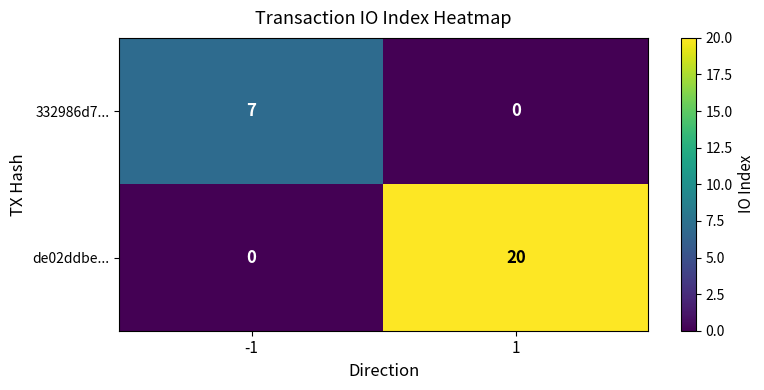

Which series has the widest spread of values?

de02ddbe...